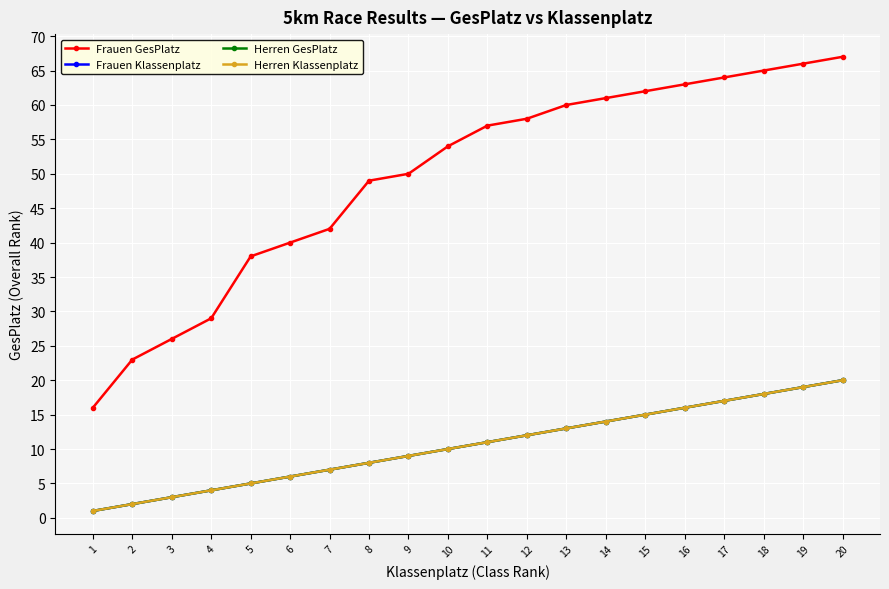

The Frauen GesPlatz series shows 83 at 13. True or false?

False